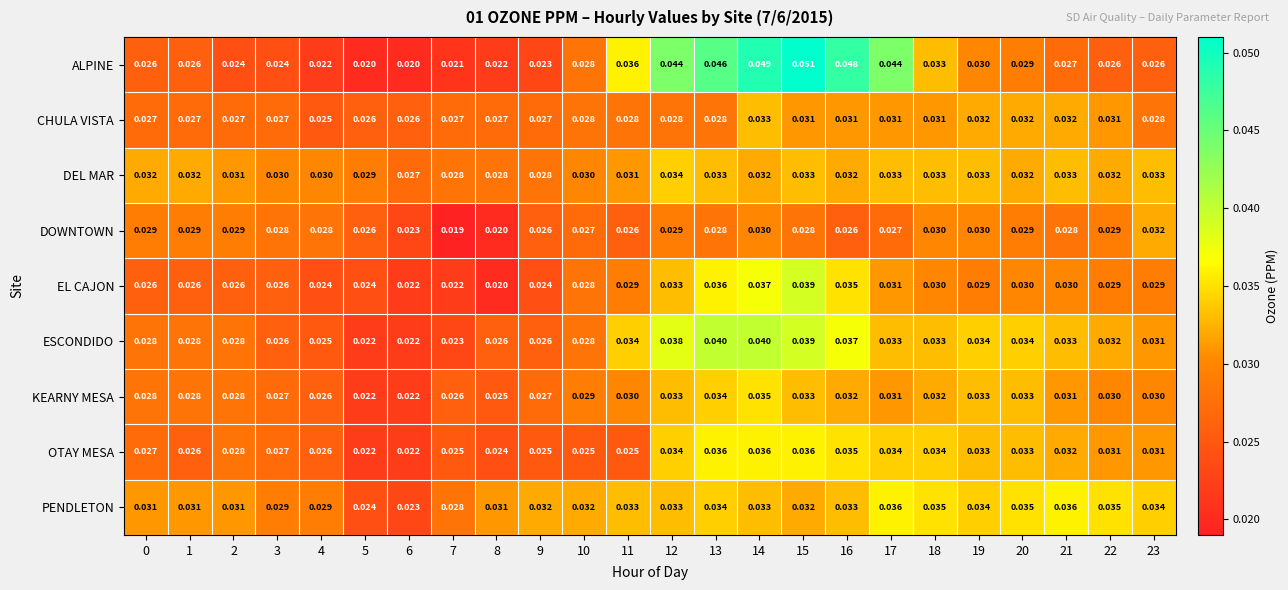

Which series changed the most between 6 and 10?

PENDLETON